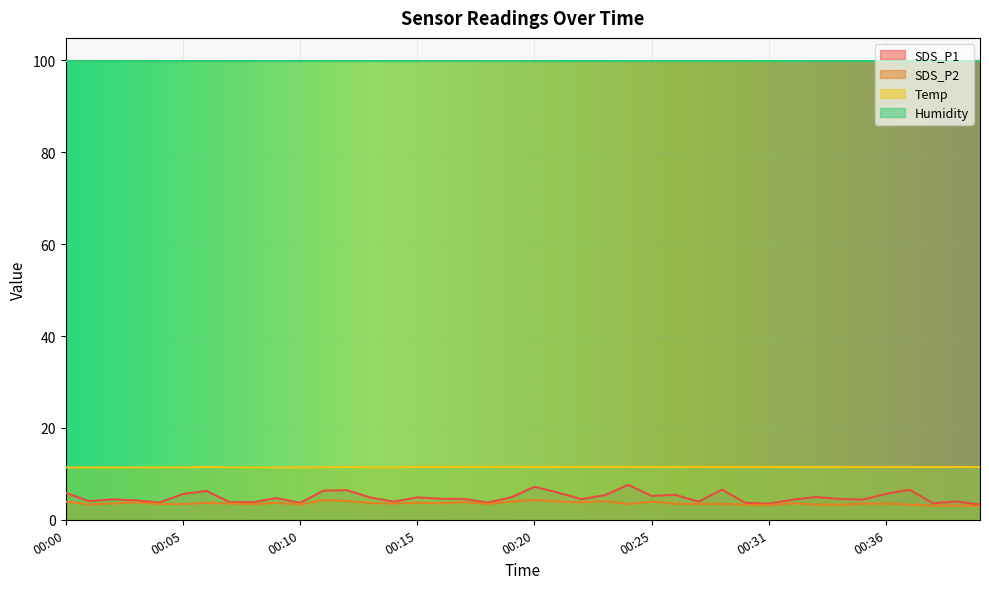

What is the maximum value shown in the chart?

99.9